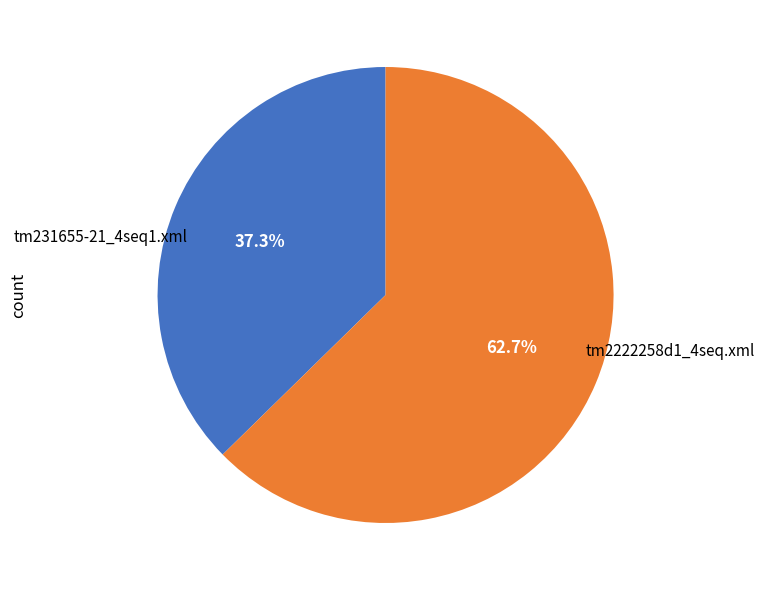

Is there a majority slice in this chart?

Yes